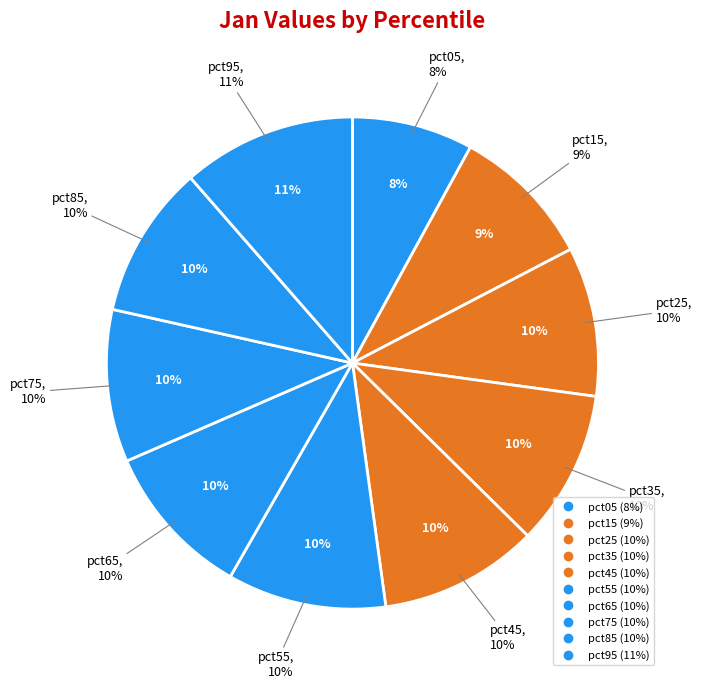

To the nearest percent, what portion does pct35 represent?

10%